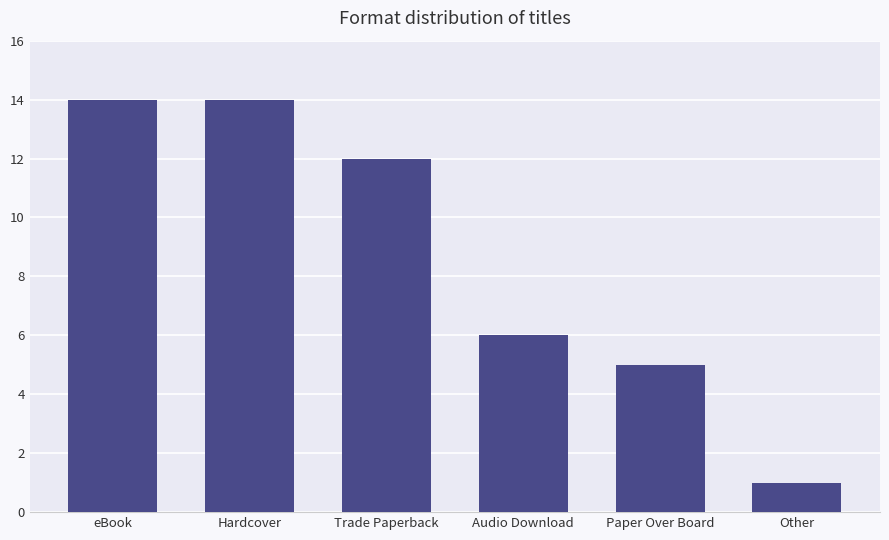

At which category does the chart reach its minimum across all series?

Other